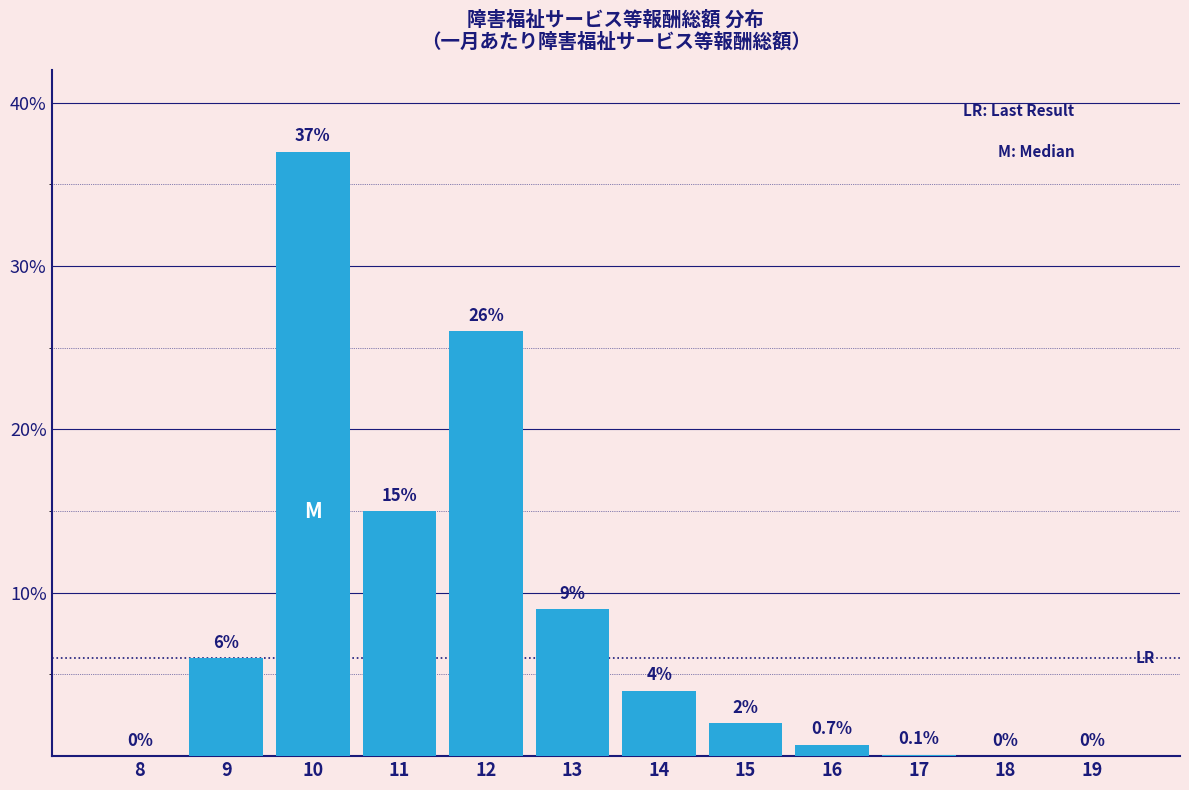

Reading right to left, extract all data points from this chart.

19=0.0	18=0.0	17=0.1	16=0.7	15=2.0	14=4.0	13=9.0	12=26.0	11=15.0	10=37.0	9=6.0	8=0.0